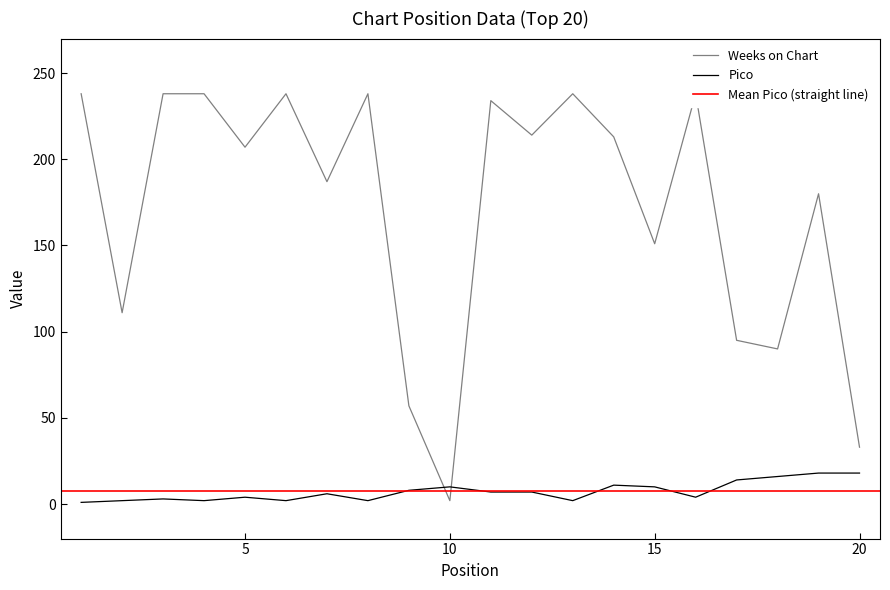

What is the value of the Pico point at the 7th from the left?

6